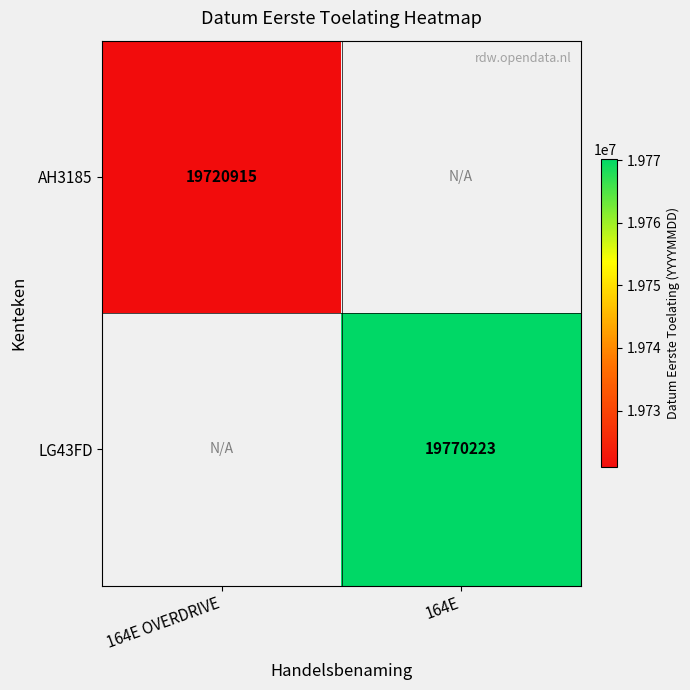

The LG43FD series shows 19770223 at 164E. True or false?

True